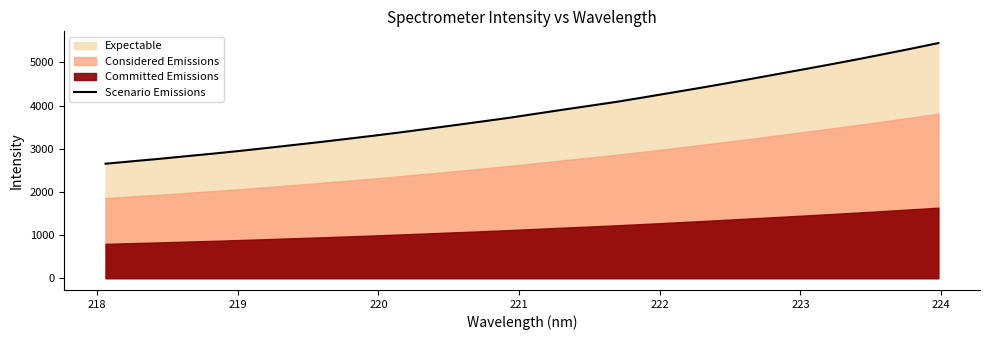

How many data points does each series have?

32